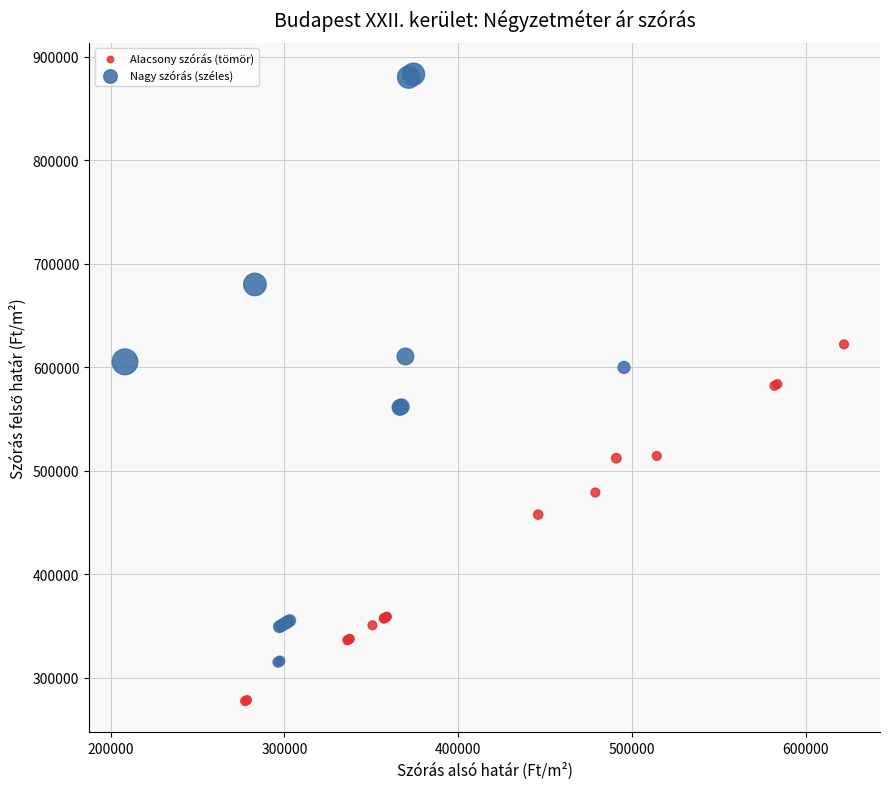

Which series reaches the minimum Y coordinate?

Alacsony szórás (tömör)